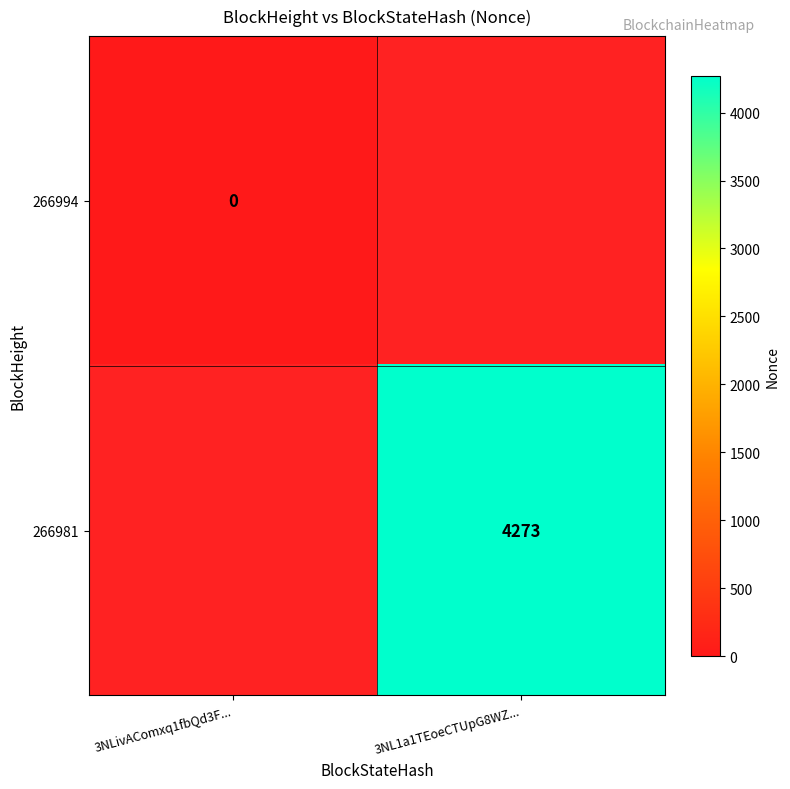

What is the maximum value shown in the chart?

4273.0